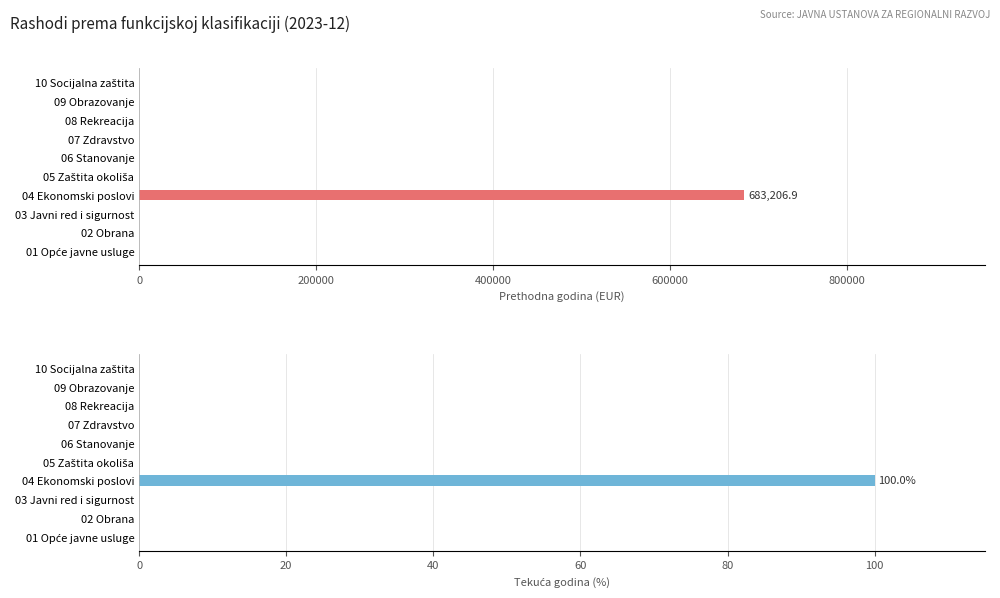

List the series in order of their overall mean, highest first.

Ostvareno u izvještajnom razdoblju prethodne godine, Ostvareno u izvještajnom razdoblju tekuće godine (%)